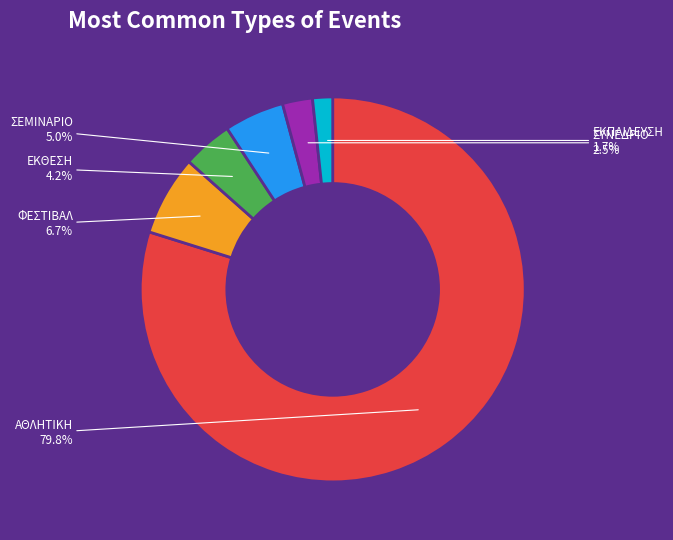

To the nearest percent, what is the difference between the ΣΥΝΕΔΡΙΟ and ΕΚΠΑΙΔΕΥΣΗ slice percentages?

1%